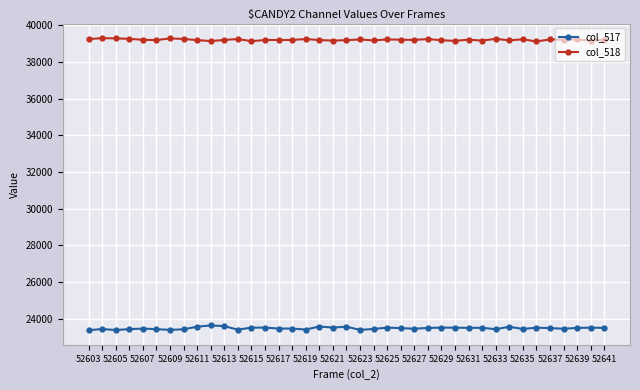

What is the difference between the maximum and minimum values in the col_517 series?

265